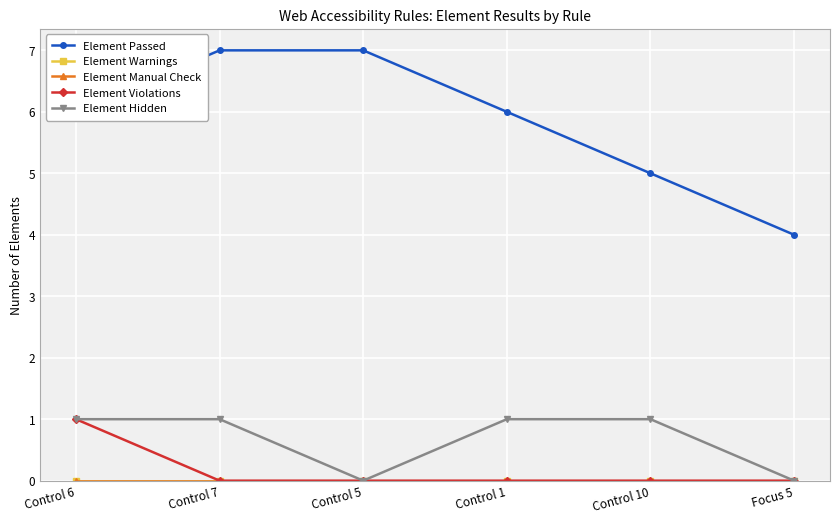

At which label does Element Passed reach its minimum?

Focus 5